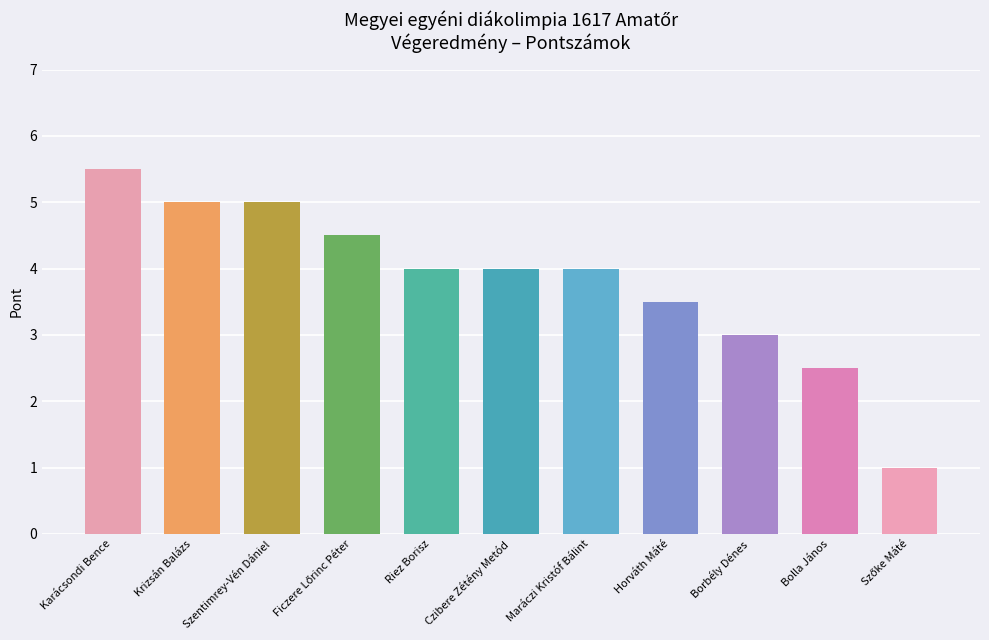

Which category has the highest value across all series?

Karácsondi Bence